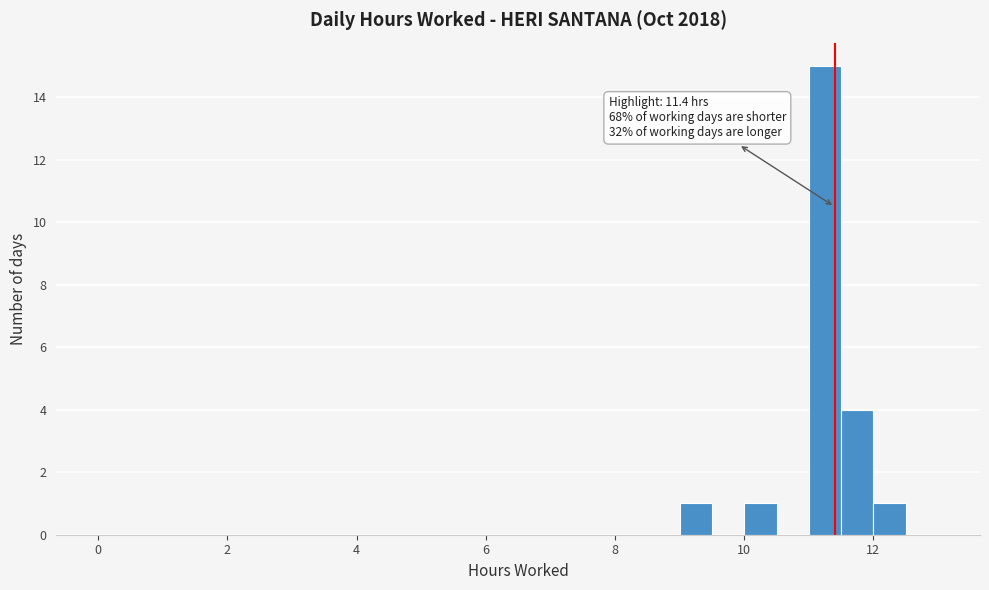

Read against the x-axis, roughly where is the centre of the tallest bar?

11.2